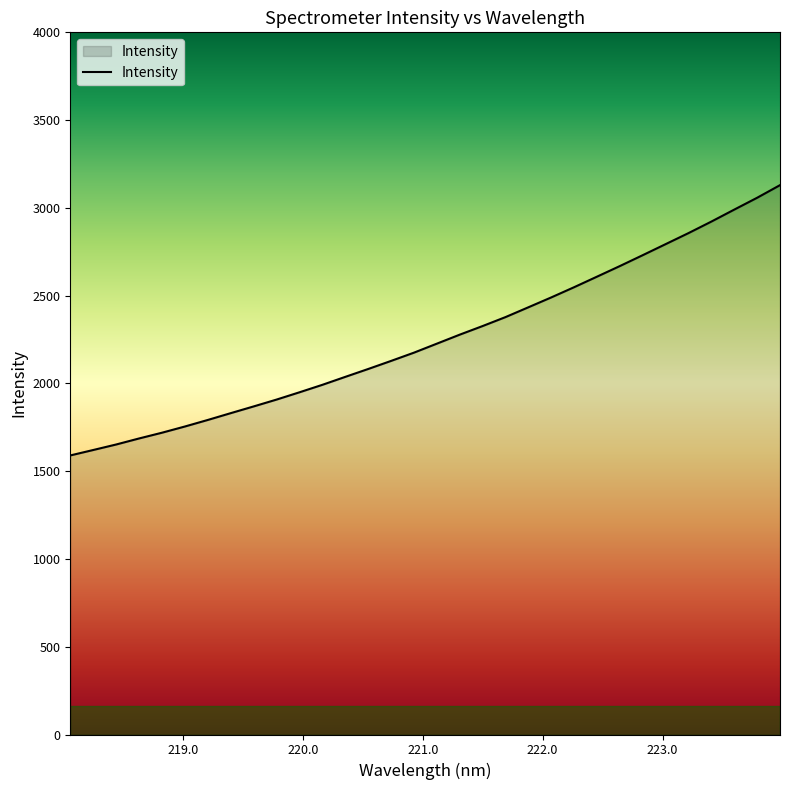

What is the difference between the maximum and minimum values?

1539.8